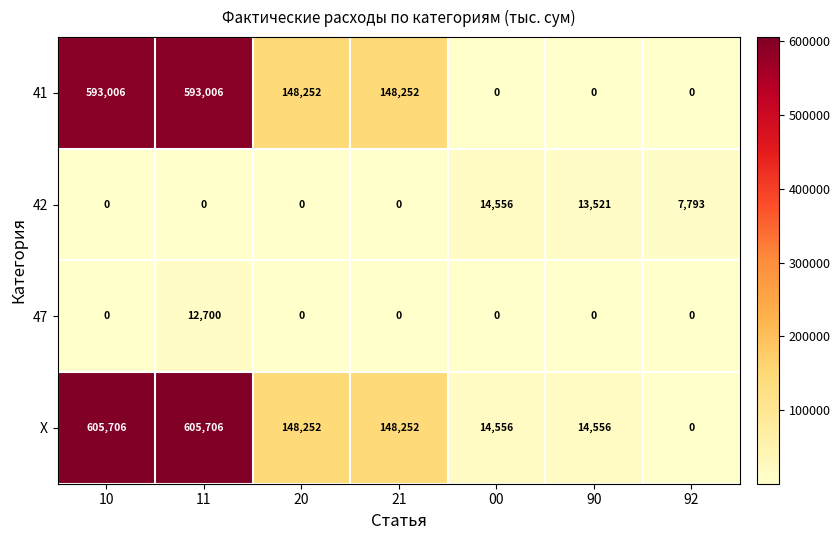

True or false: 47 has a value of 4151 at 20.

False